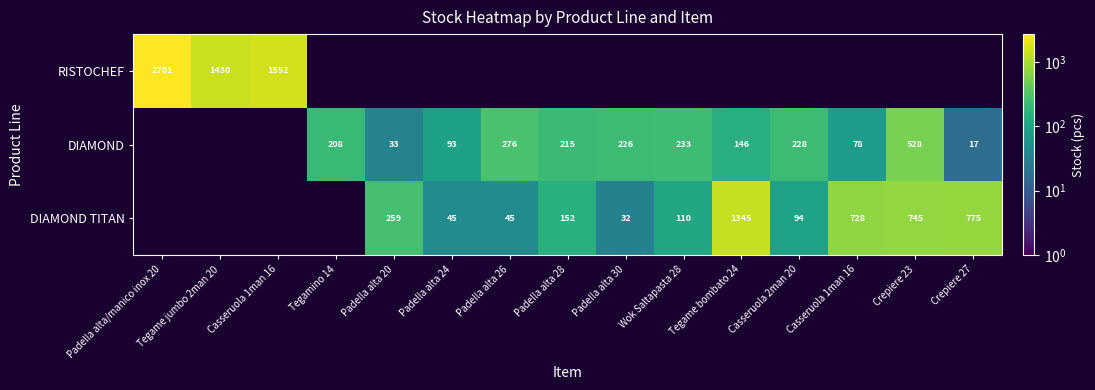

Is it true that DIAMOND TITAN equals 259.0 at Padella alta 20?

True